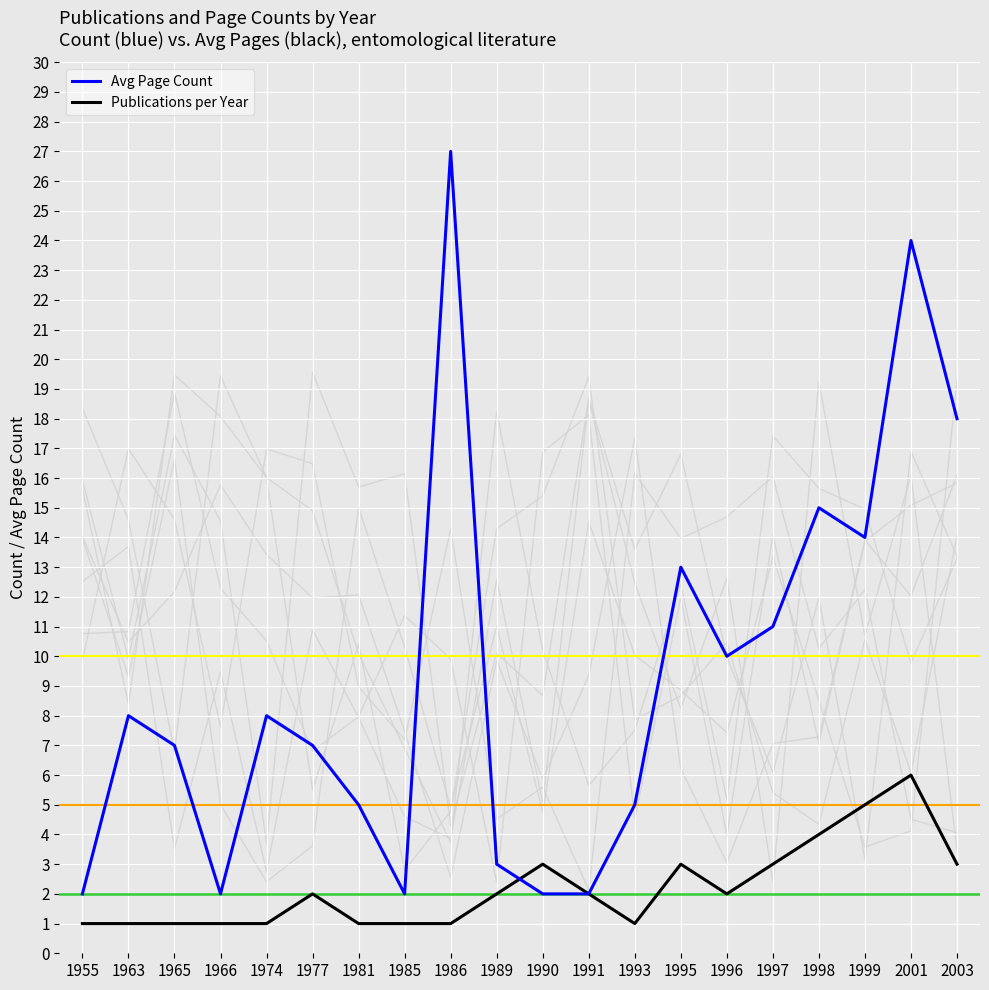

At how many categories does at least one series exceed 23?

2